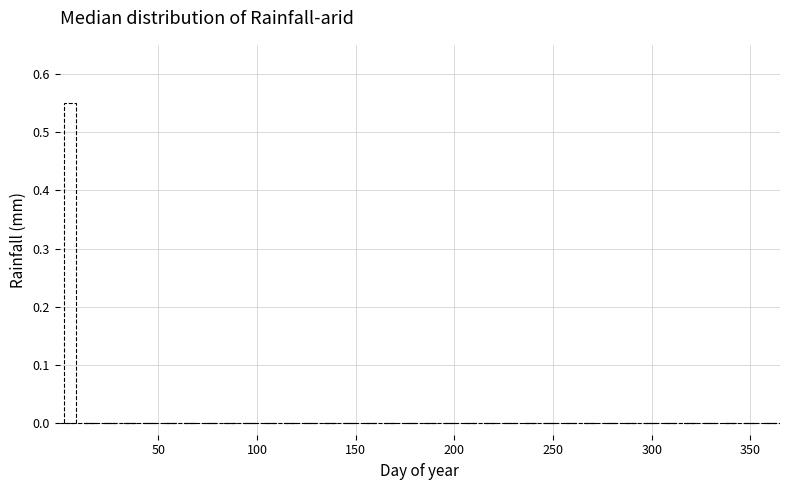

Read against the x-axis, roughly where is the centre of the tallest bar?

5